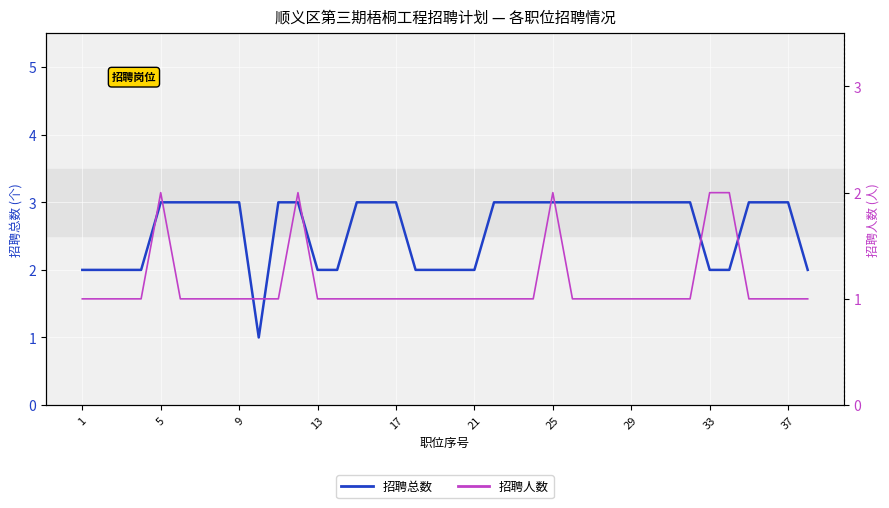

Reading left to right, what are all the values shown in this chart?

招聘总数: 2	2	2	2	3	3	3	3	3	1	3	3	2	2	3	3	3	2	2	2	2	3	3	3	3	3	3	3	3	3	3	3	2	2	3	3	3	2
招聘人数: 1	1	1	1	2	1	1	1	1	1	1	2	1	1	1	1	1	1	1	1	1	1	1	1	2	1	1	1	1	1	1	1	2	2	1	1	1	1